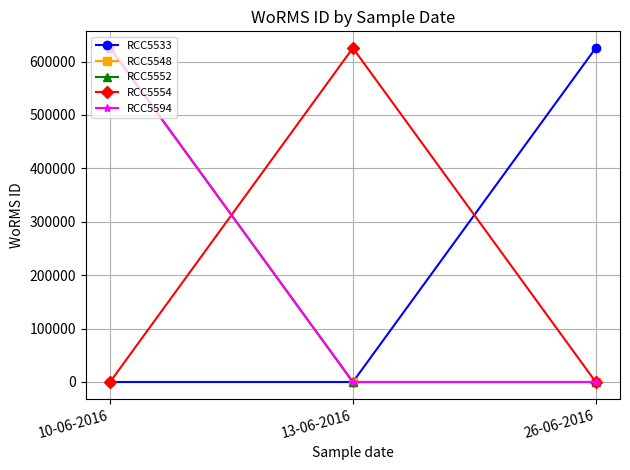

Reading left to right, what are all the values shown in this chart?

RCC5533: 10-06-2016=0	13-06-2016=0	26-06-2016=625378
RCC5548: 10-06-2016=625378	13-06-2016=0	26-06-2016=0
RCC5552: 10-06-2016=625378	13-06-2016=0	26-06-2016=0
RCC5554: 10-06-2016=0	13-06-2016=625378	26-06-2016=0
RCC5594: 10-06-2016=625378	13-06-2016=0	26-06-2016=0